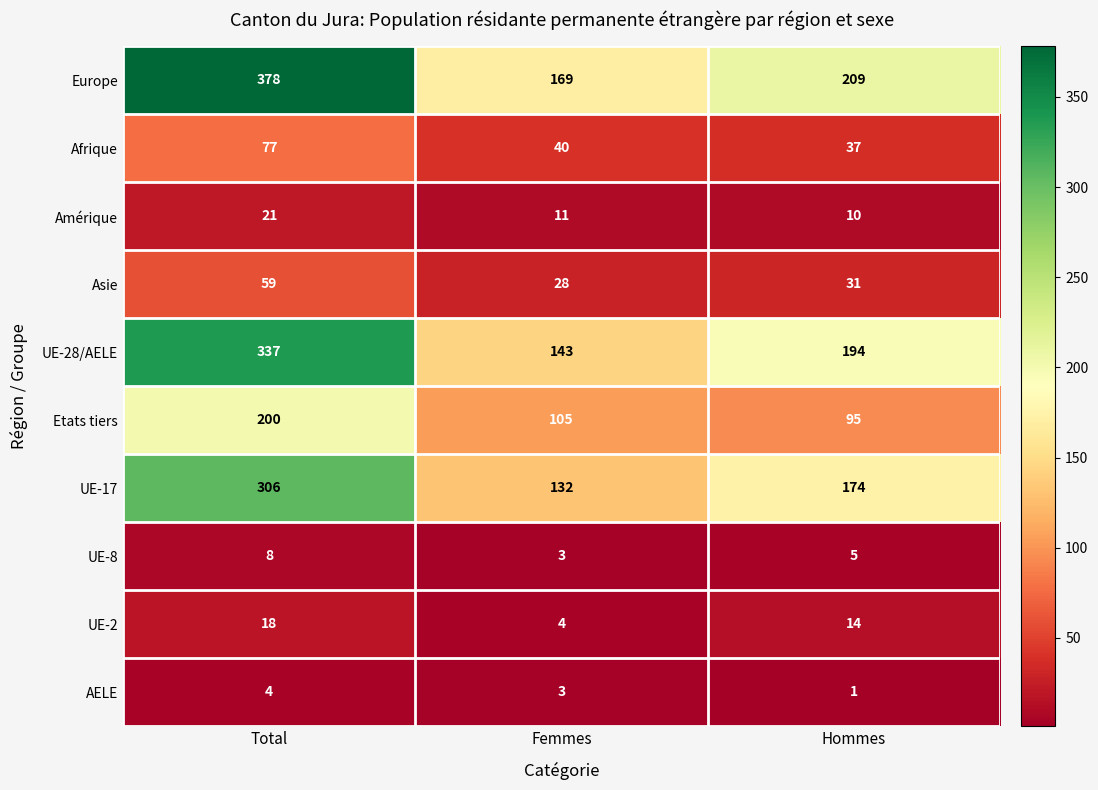

Where is UE-8 nearest to the value 5?

Hommes